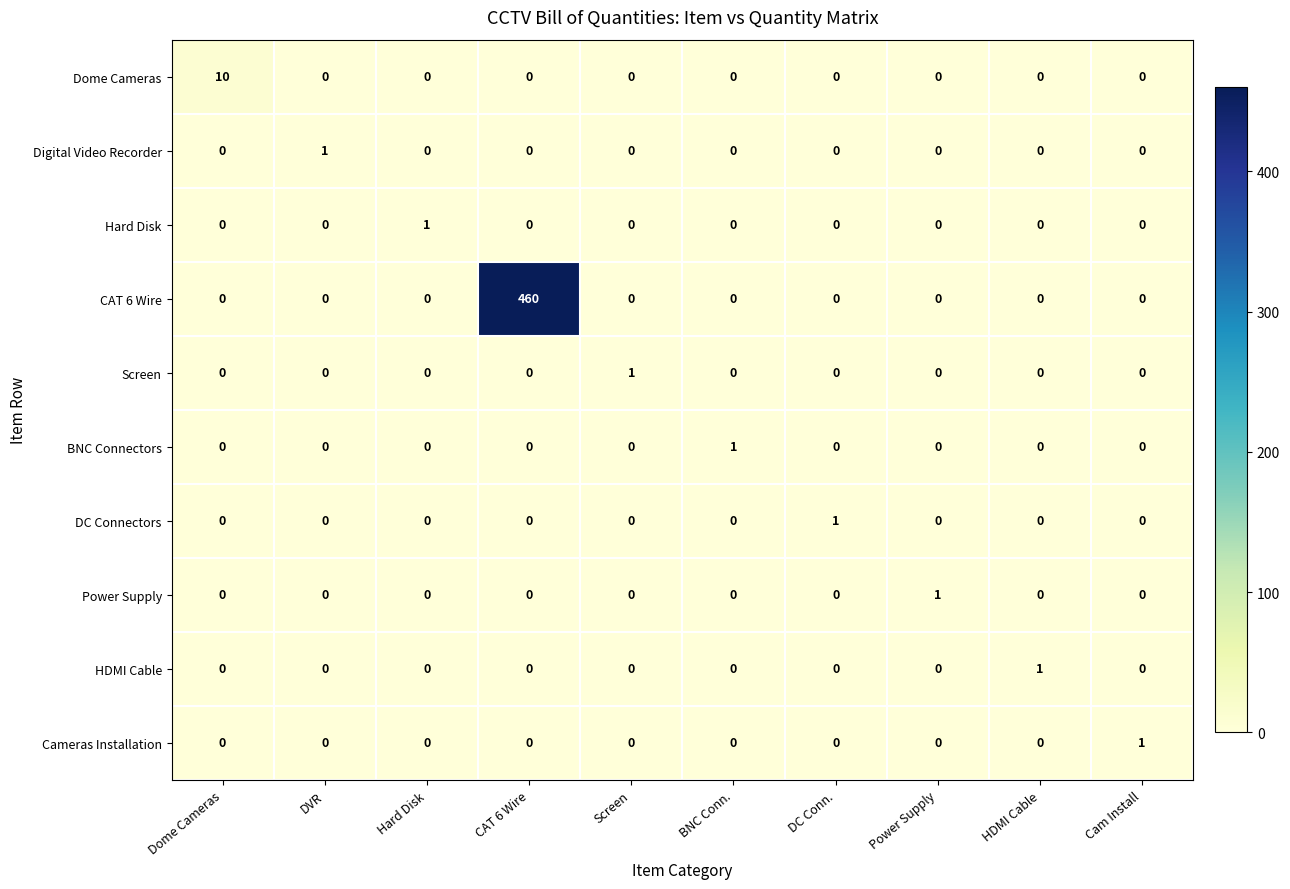

The value of Power Supply at CAT 6 Wire is 0. True or false?

True